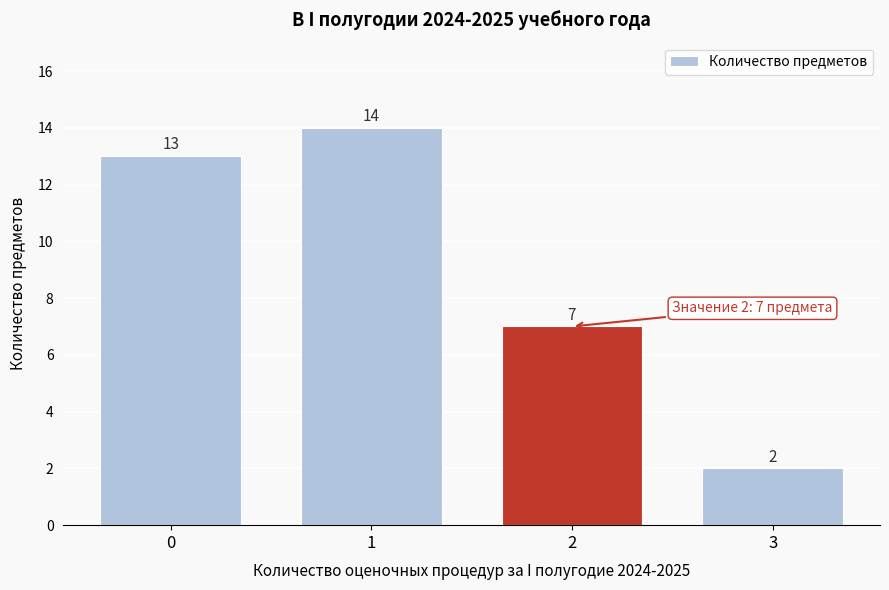

Reading right to left, what are all the values shown in this chart?

3=2	2=7	1=14	0=13